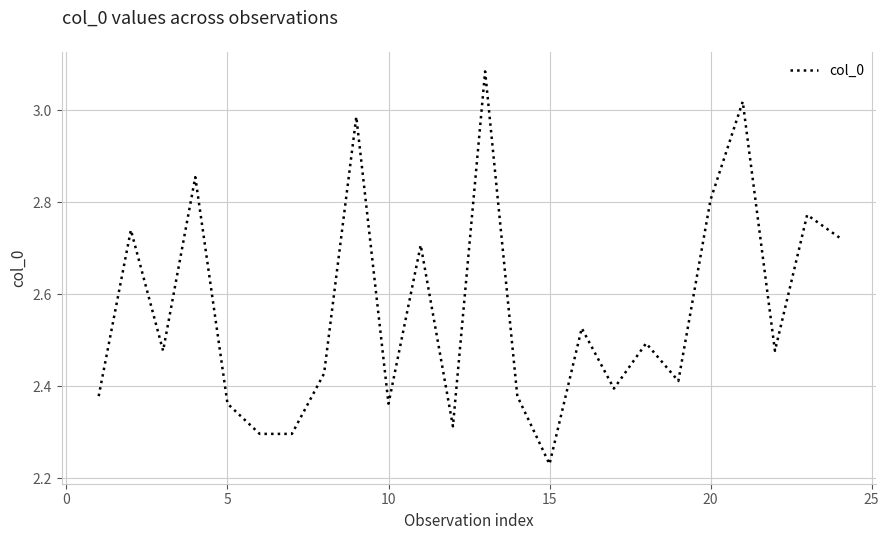

What is the difference between the maximum and minimum values?

0.9